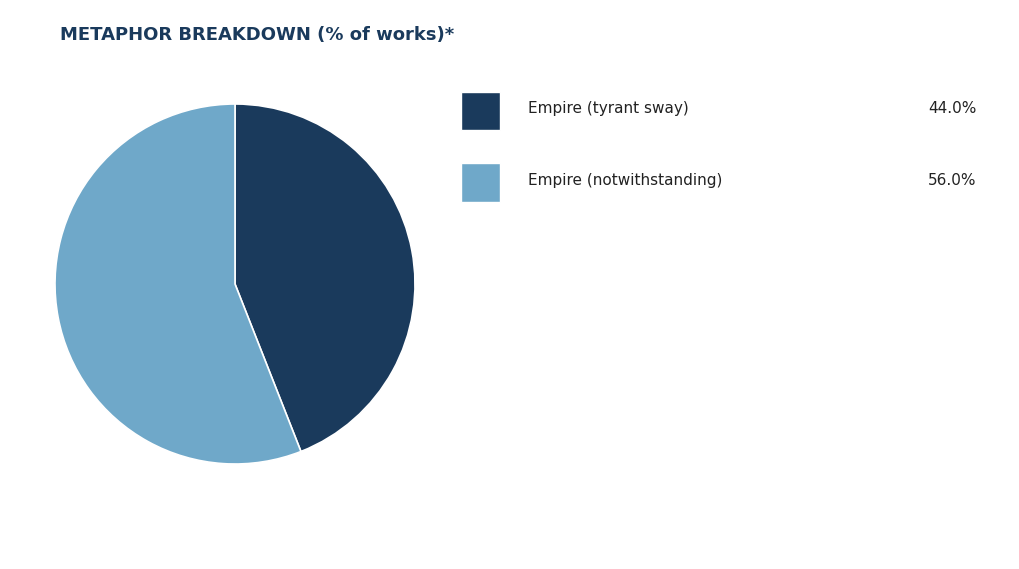

Is there any slice that represents more than half of the pie?

Yes